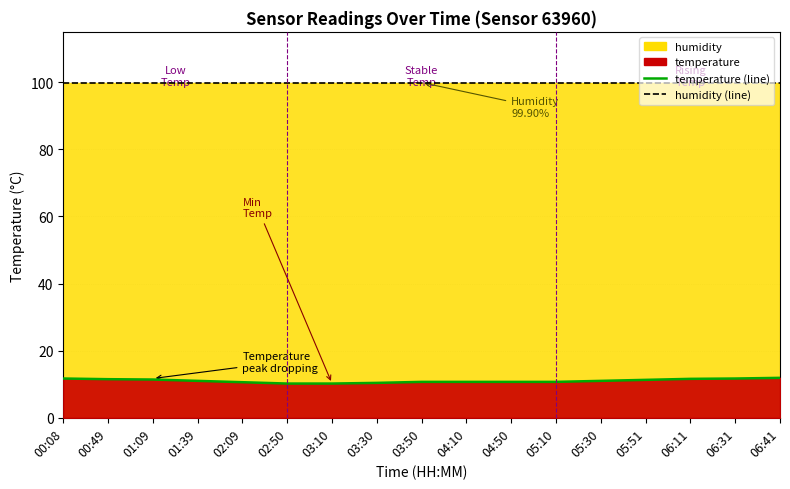

What is the difference between the second highest and minimum values in the temperature (line) series?

1.5